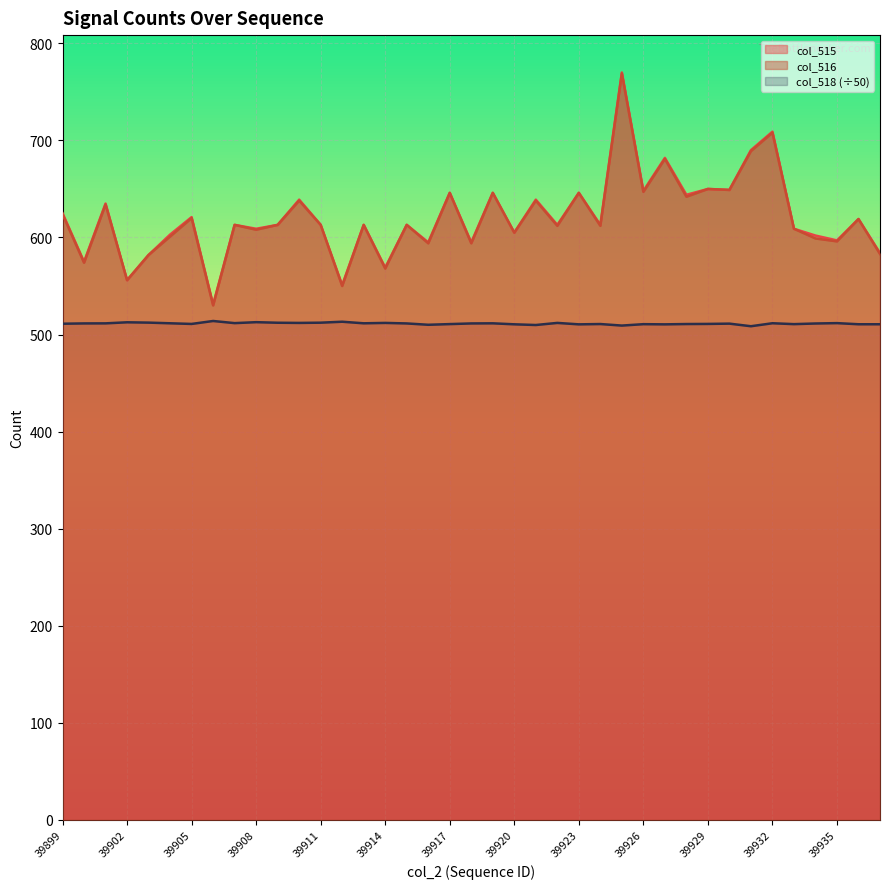

True or false: col_518 has more than 1 interior local peaks.

True